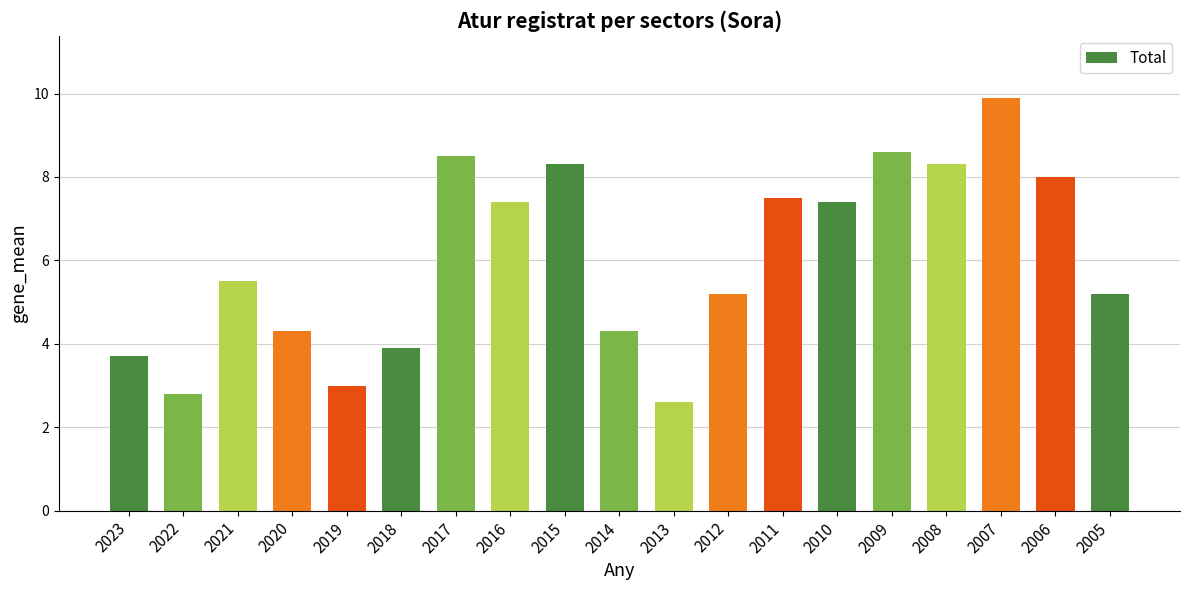

Reading right to left, what are all the values shown in this chart?

2005=5.2	2006=8.0	2007=9.9	2008=8.3	2009=8.6	2010=7.4	2011=7.5	2012=5.2	2013=2.6	2014=4.3	2015=8.3	2016=7.4	2017=8.5	2018=3.9	2019=3.0	2020=4.3	2021=5.5	2022=2.8	2023=3.7